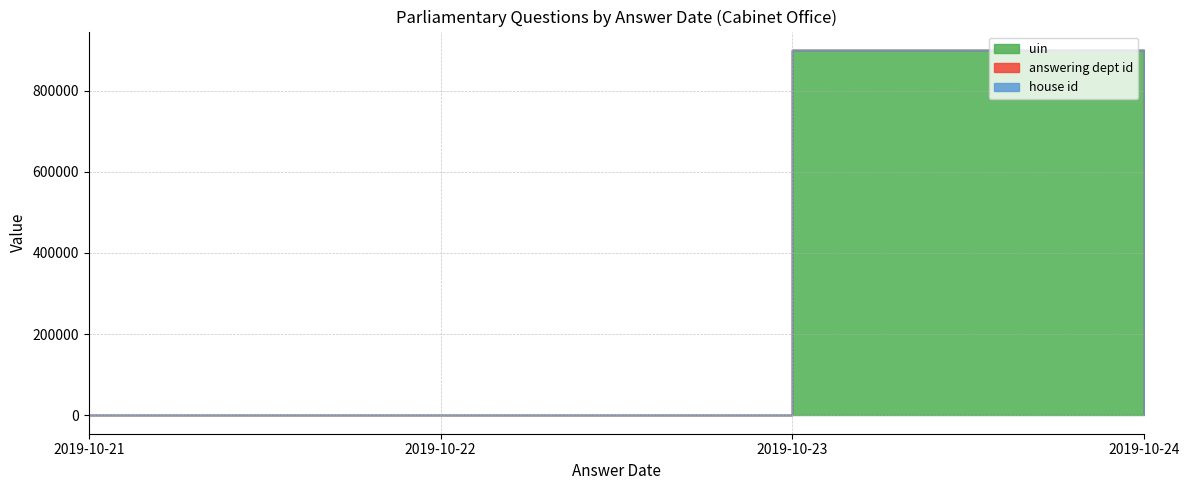

True or false: house id has a value of 2 at 2019-10-22.

False